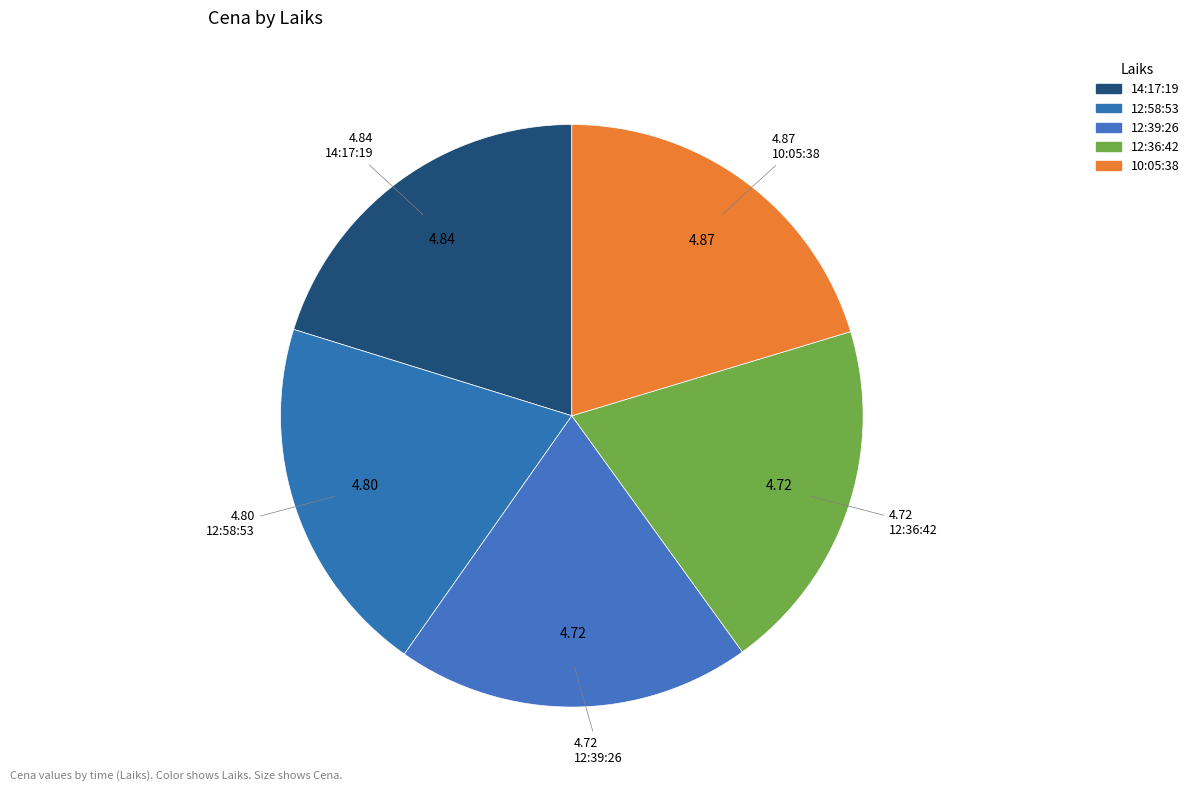

How many slices are in this pie chart?

5